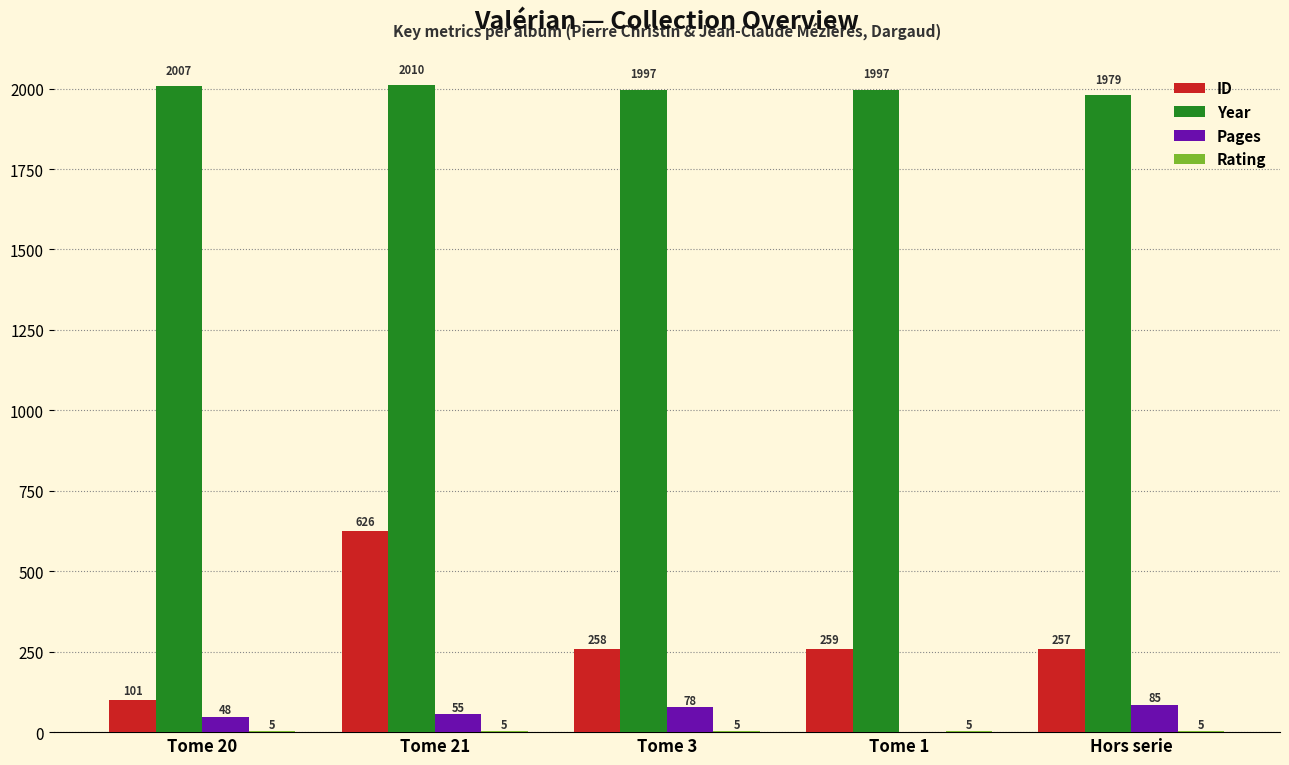

What is the total value across all series at Hors serie?

2326